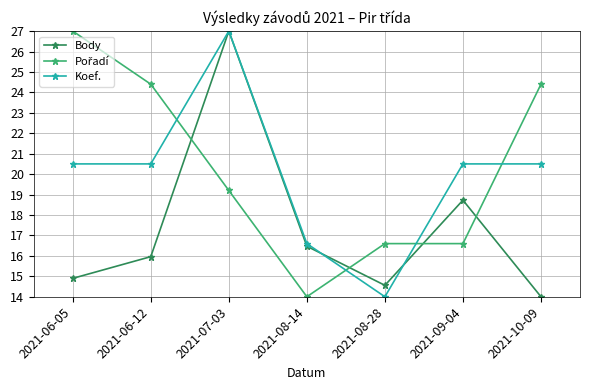

The Body series shows 14.6 at 2021-07-03. True or false?

False